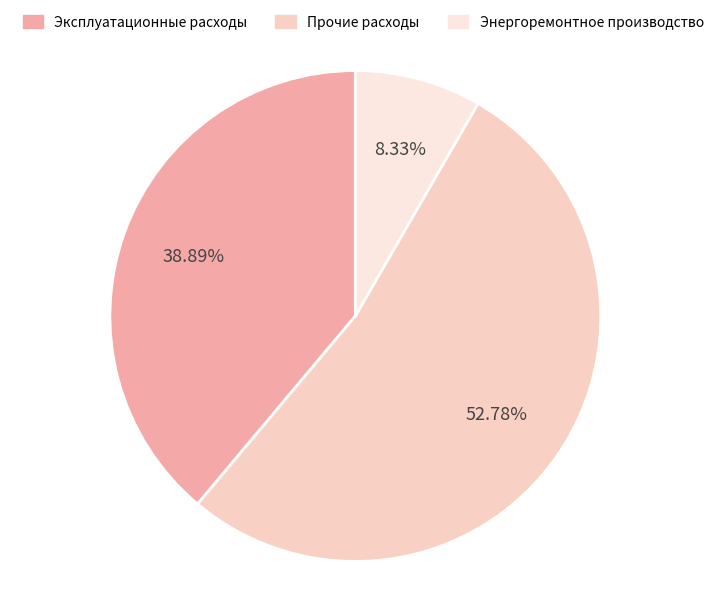

How many segments does this pie chart have?

3